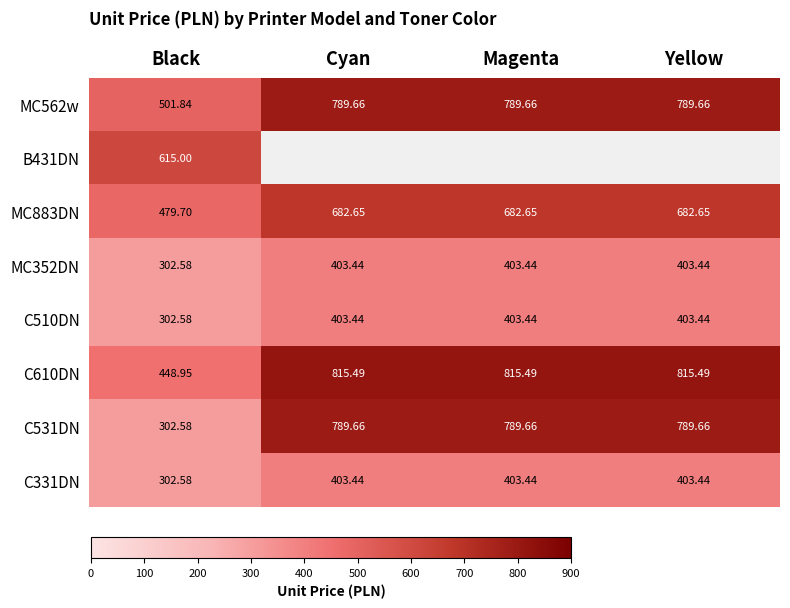

Between Yellow and Magenta, which is larger?

Yellow